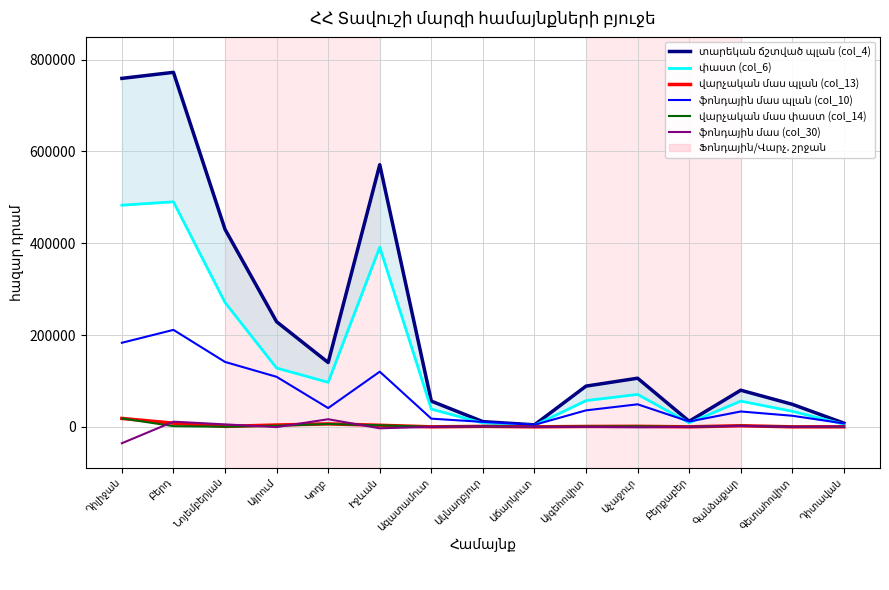

True or false: վարչական մաս փաստ (col_14) and վարչական մաս պլան (col_13) intersect in this chart.

False